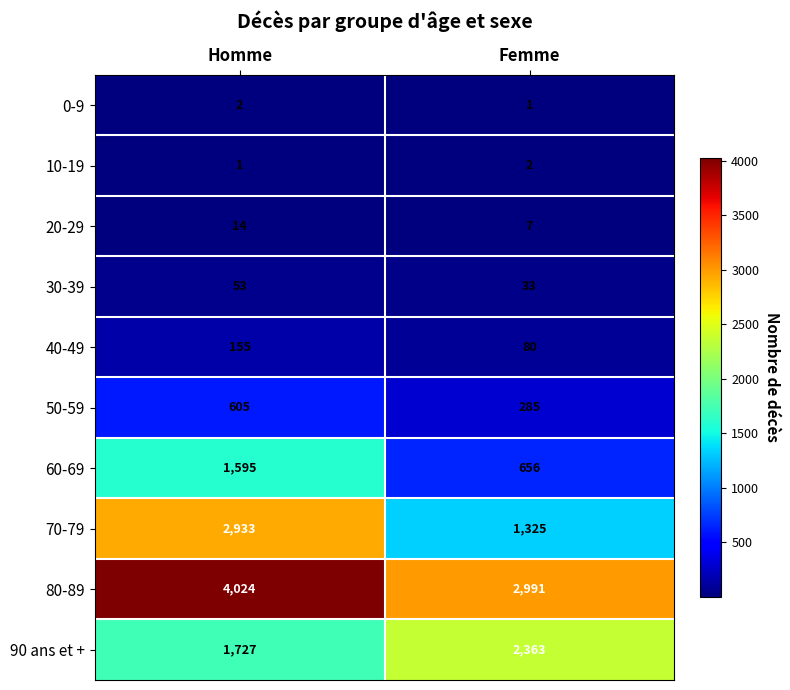

What is the difference between the highest and lowest values at Femme?

2990